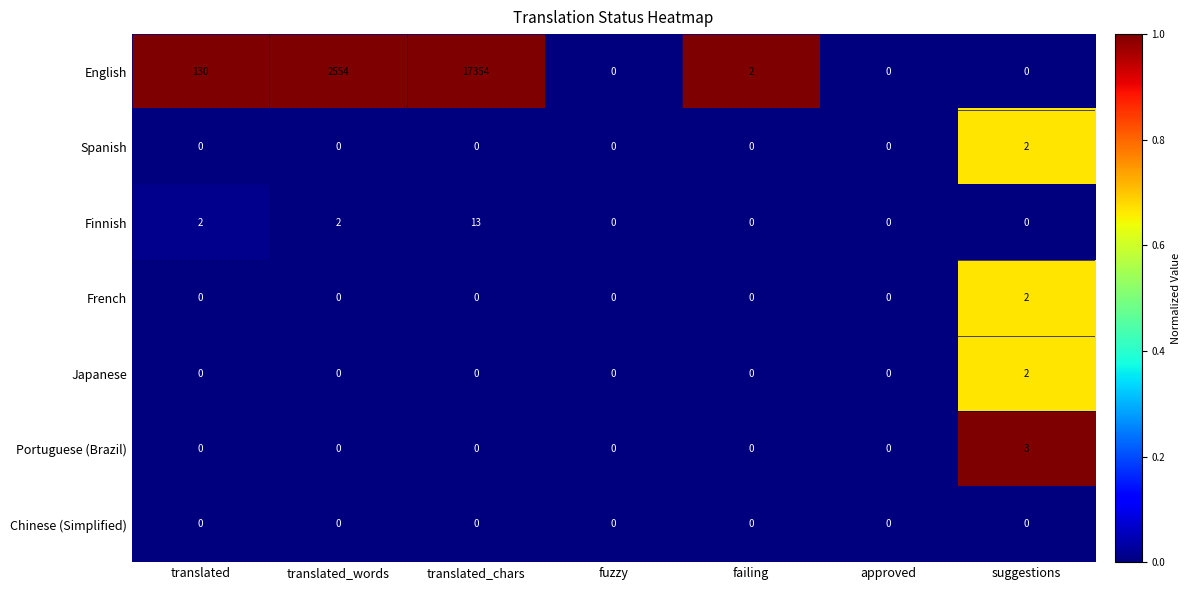

At which label does Finnish reach its peak?

translated_chars